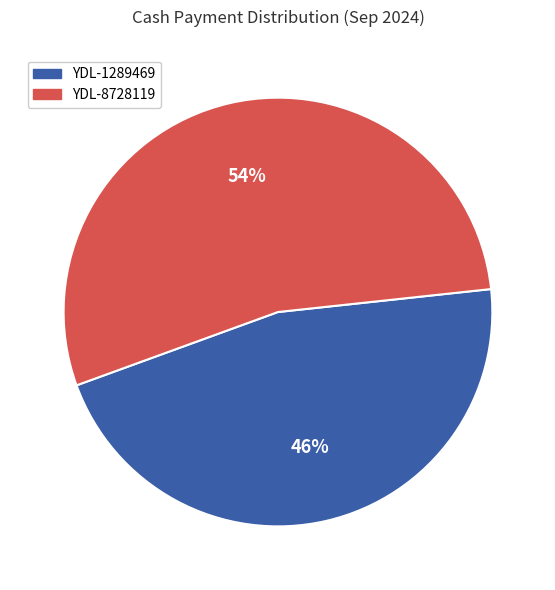

Which category has the biggest portion of the pie?

YDL-8728119